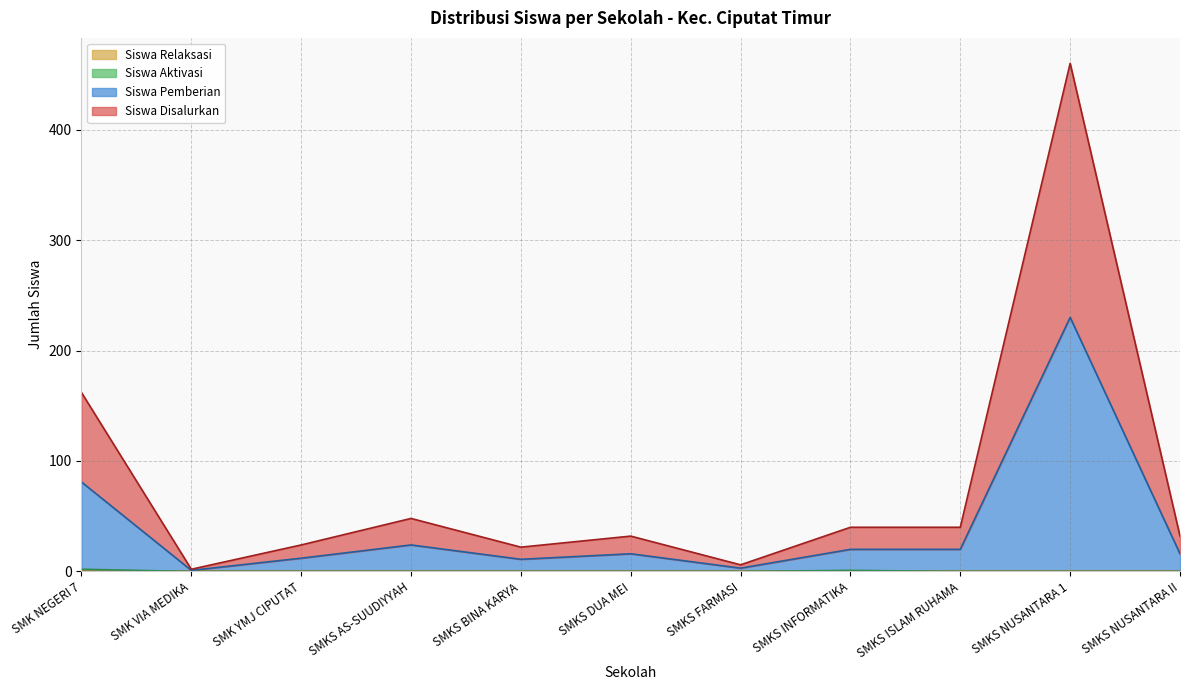

What is the label of the 7th point from the left?

SMKS FARMASI